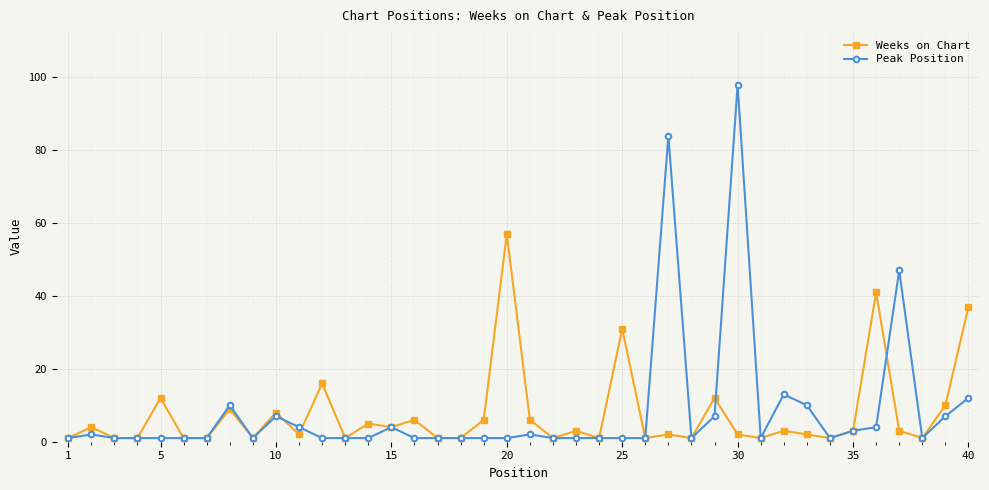

How many series are shown in this chart?

2